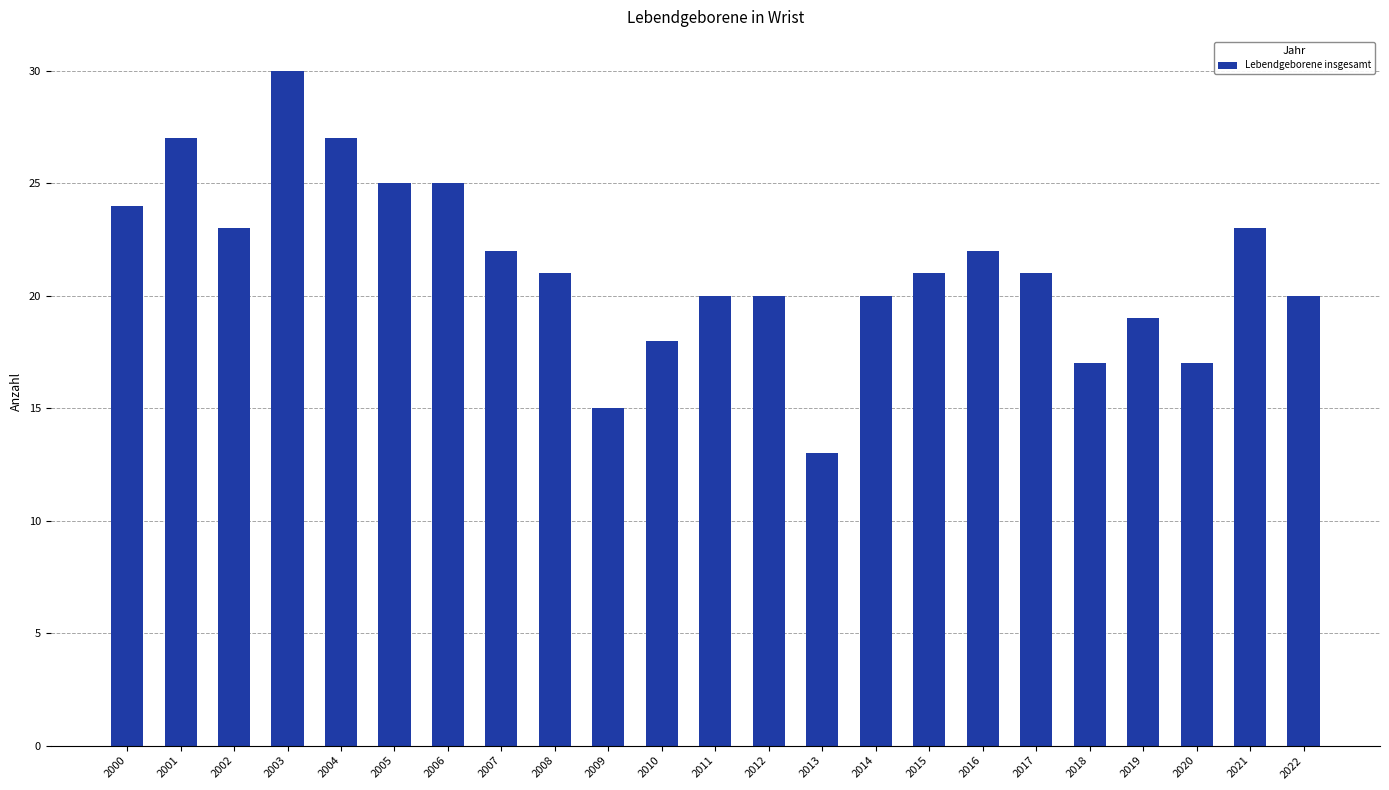

Are the bars grouped side by side (vs. stacked)?

No